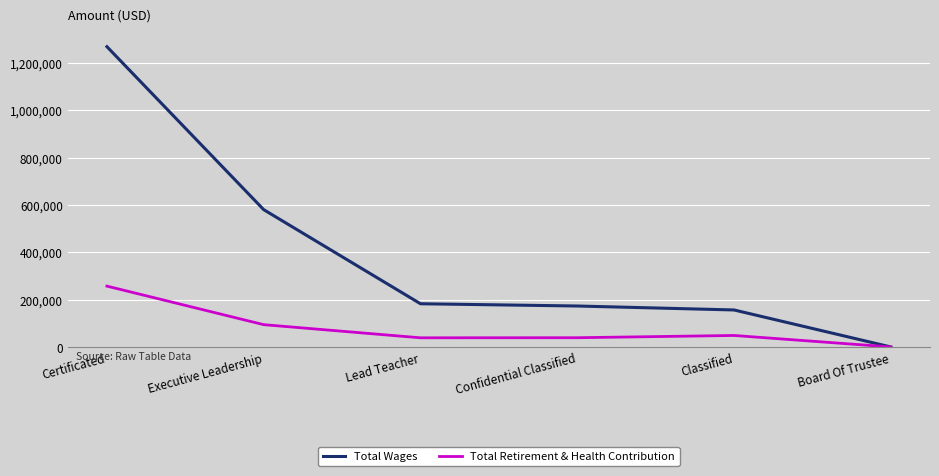

Which series has the largest range (max minus min)?

Total Wages